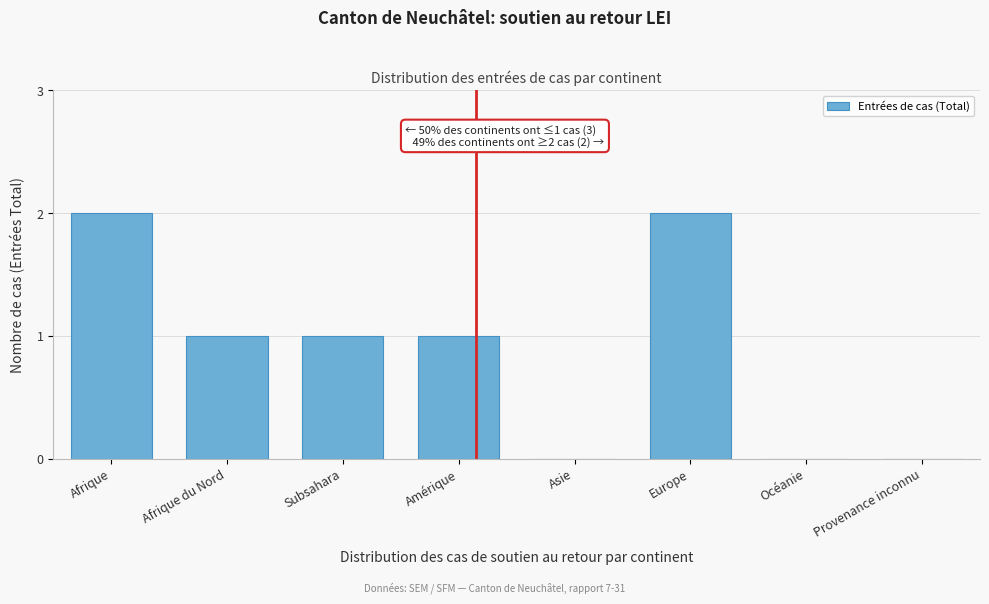

Reading left to right, extract all data points from this chart.

Afrique=2	Afrique du Nord=1	Subsahara=1	Amérique=1	Asie=0	Europe=2	Océanie=0	Provenance inconnu=0